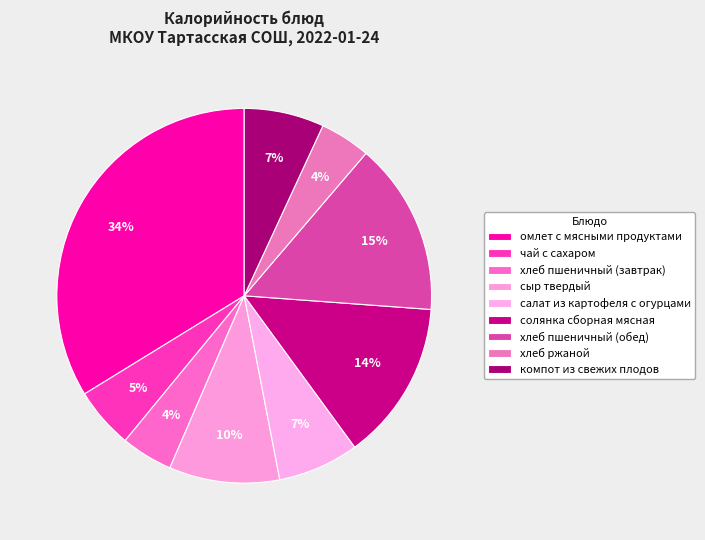

How many slices are in this pie chart?

9